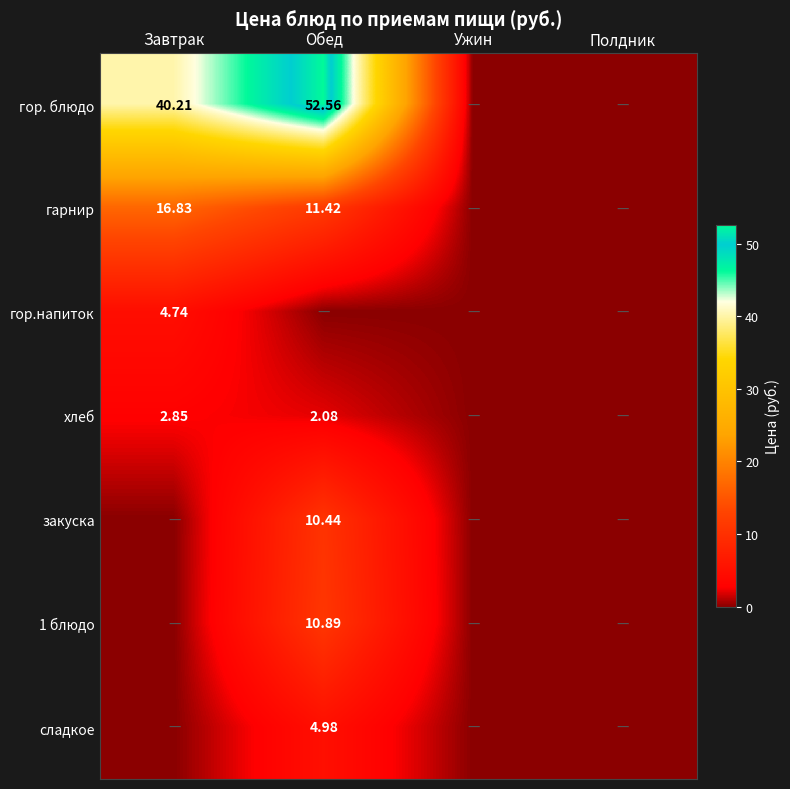

Is the value of хлеб at Завтрак greater than the value of гарнир at Обед?

No